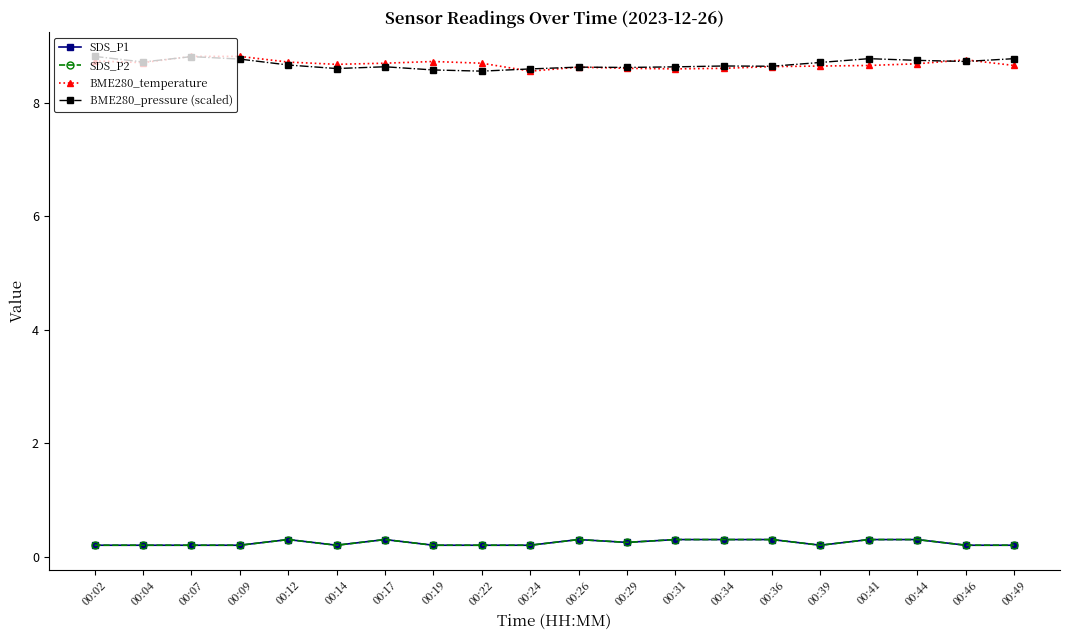

True or false: BME280_temperature and SDS_P2 cross at least once.

False